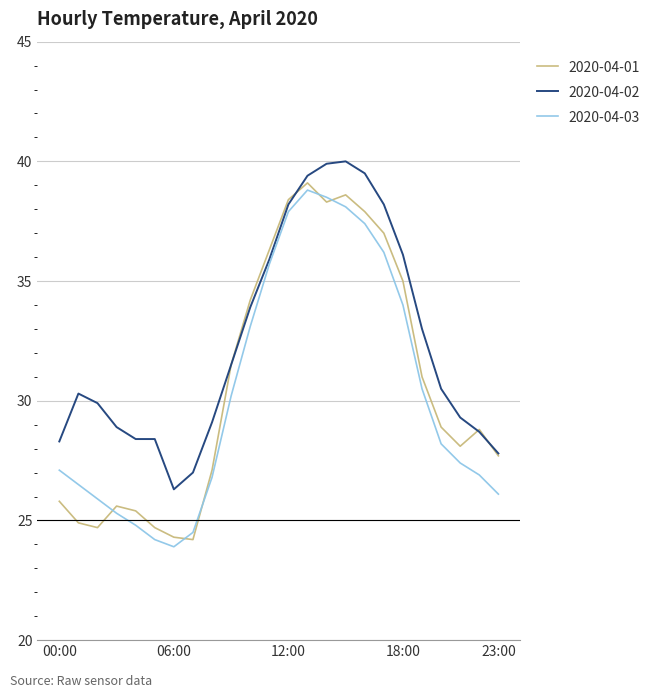

What is the difference between the maximum and minimum values in the 2020-04-02 series?

13.7